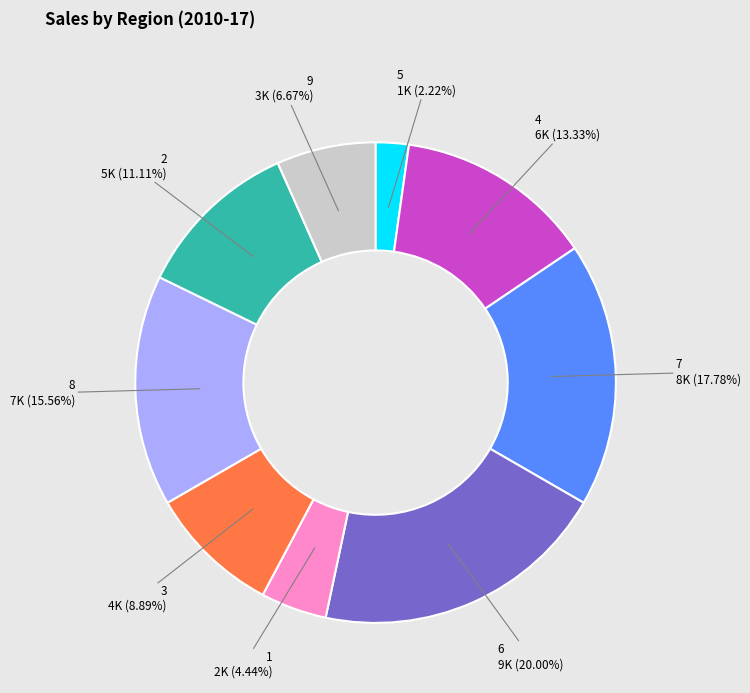

Between 6 9K (20.00%) and 7 8K (17.78%), which is larger?

6 9K (20.00%)